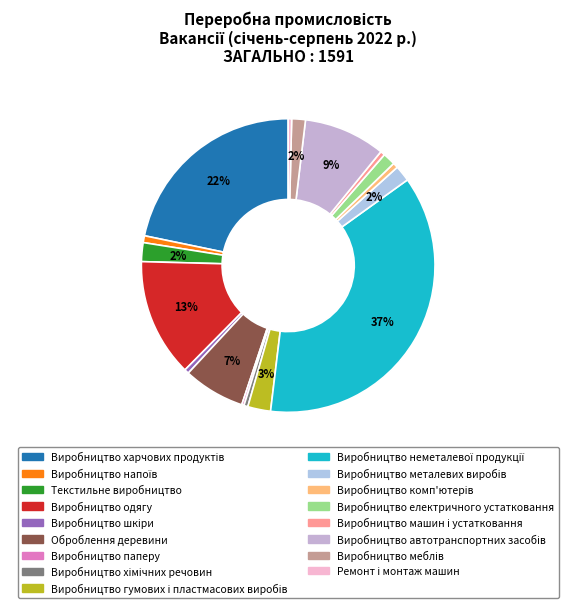

Does Виробництво автотранспортних засобів account for over 50% of the chart?

No